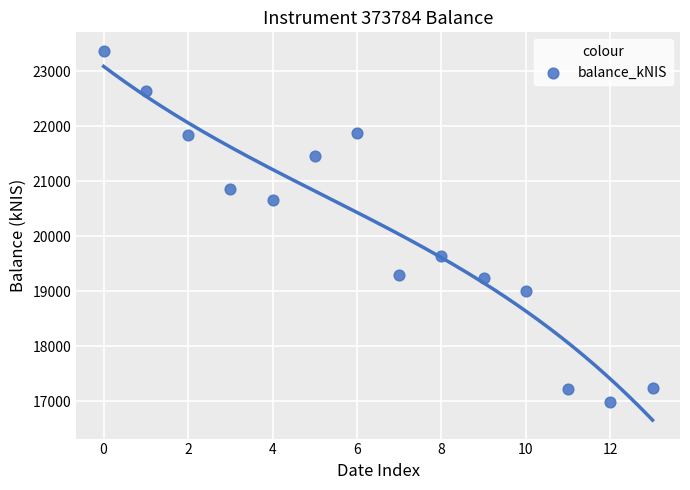

What is the range of Y values (max minus min)?

6373.8